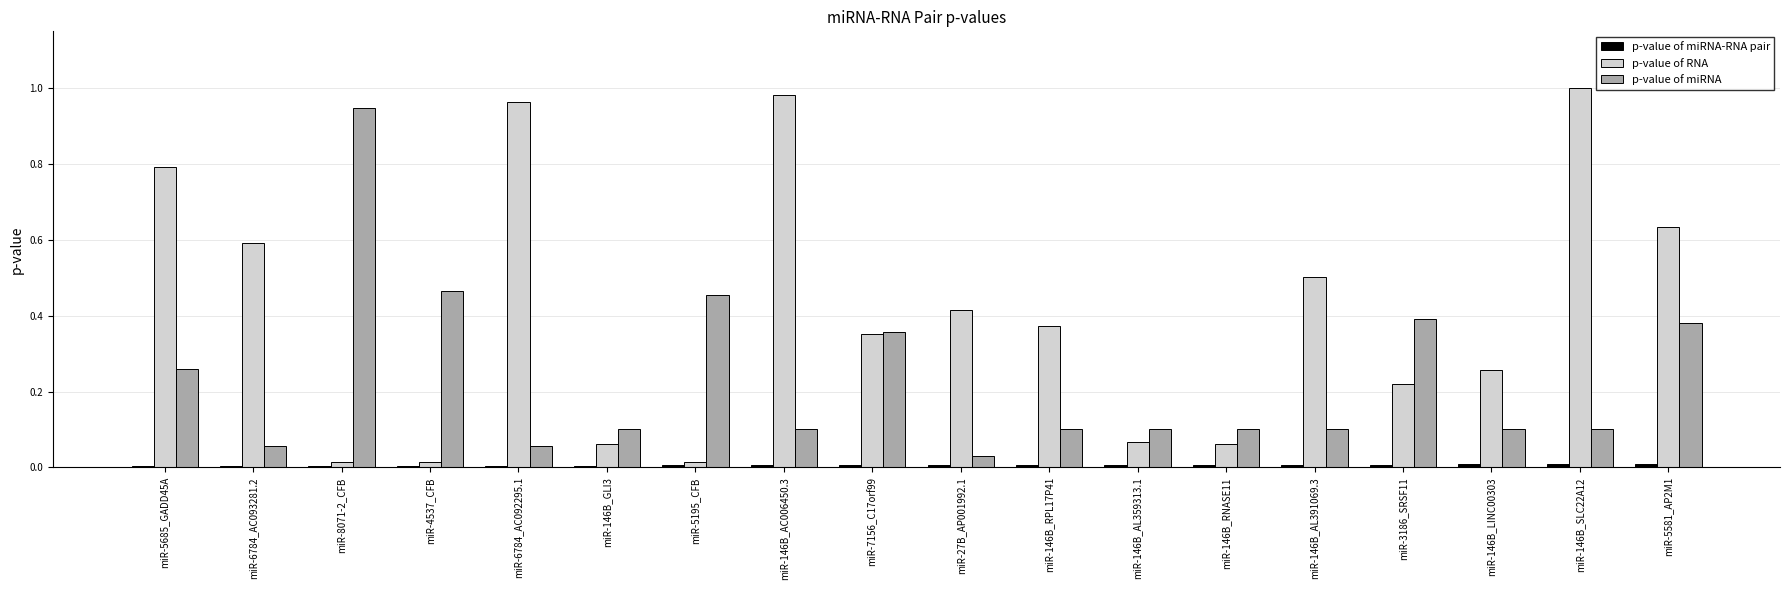

Which series has the widest spread of values?

p-value of RNA